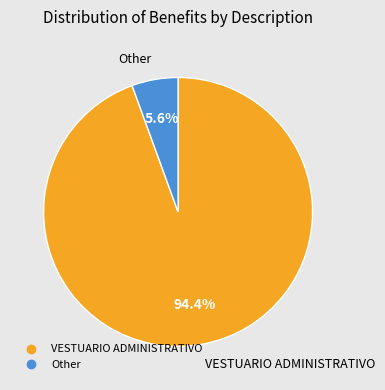

Rank the categories by value from lowest to highest.

Other, VESTUARIO ADMINISTRATIVO